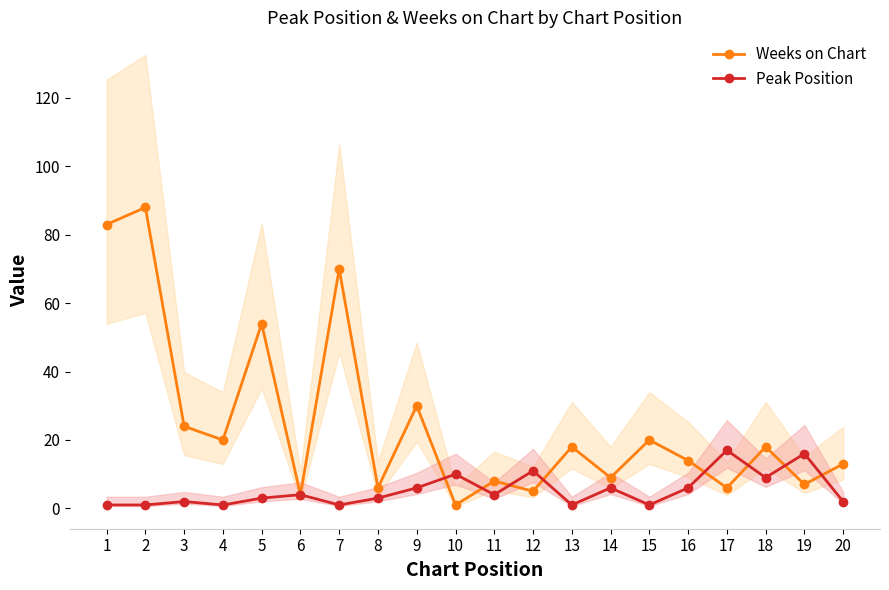

What is the value of the Peak Position point at the 18th from the left?

9